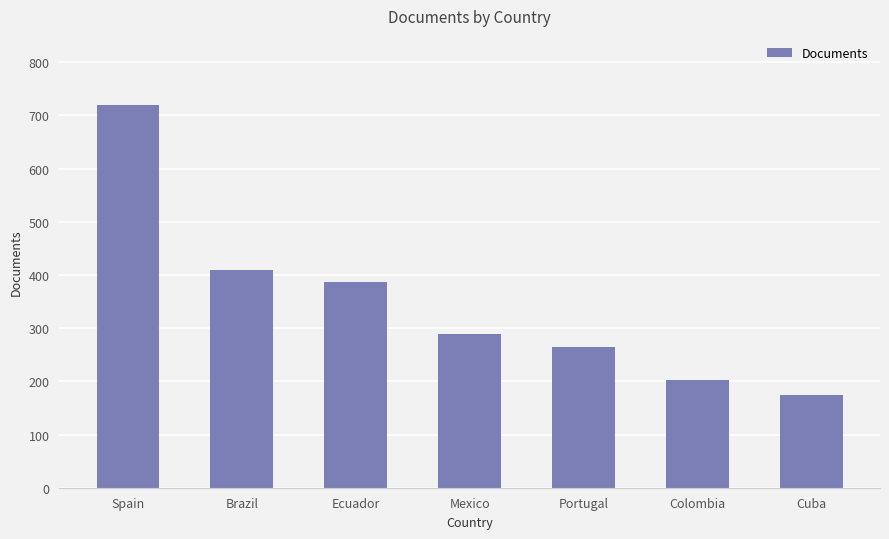

Between Ecuador and Brazil, which is larger?

Brazil